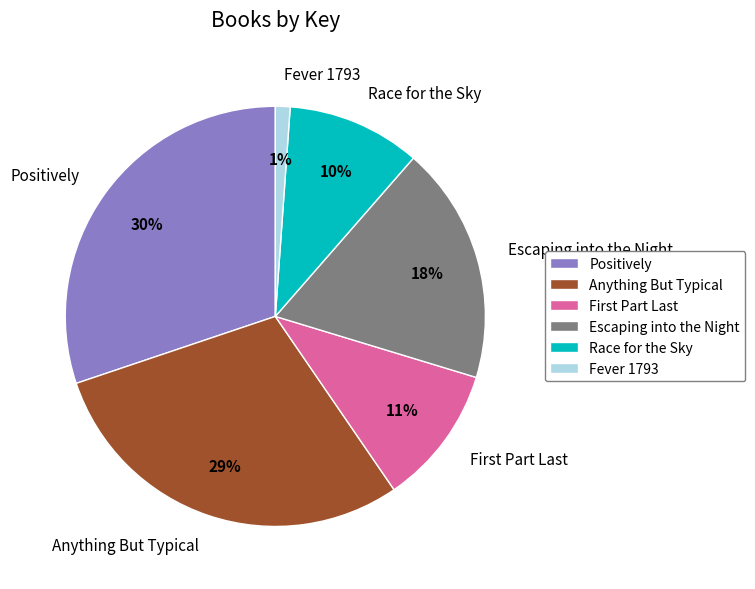

Count the number of slices in the pie.

6